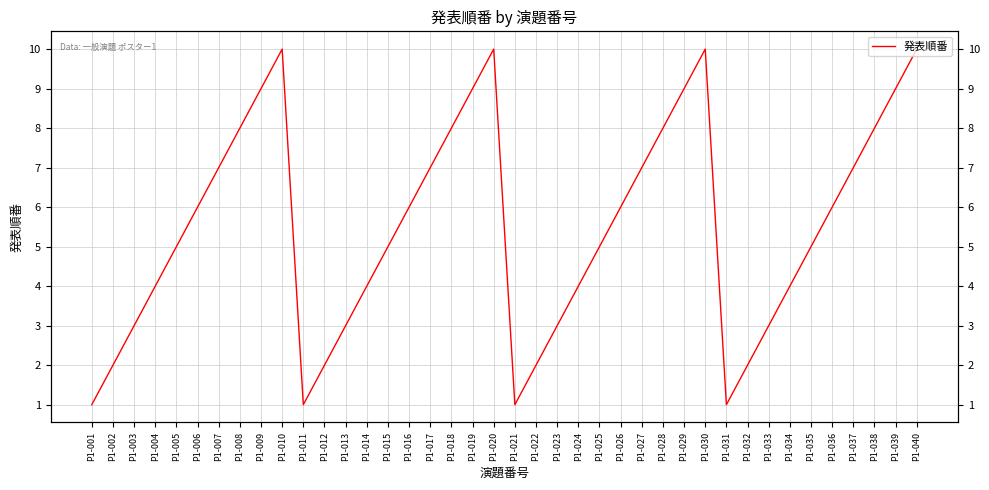

At which label does the data first exceed 6?

P1-007